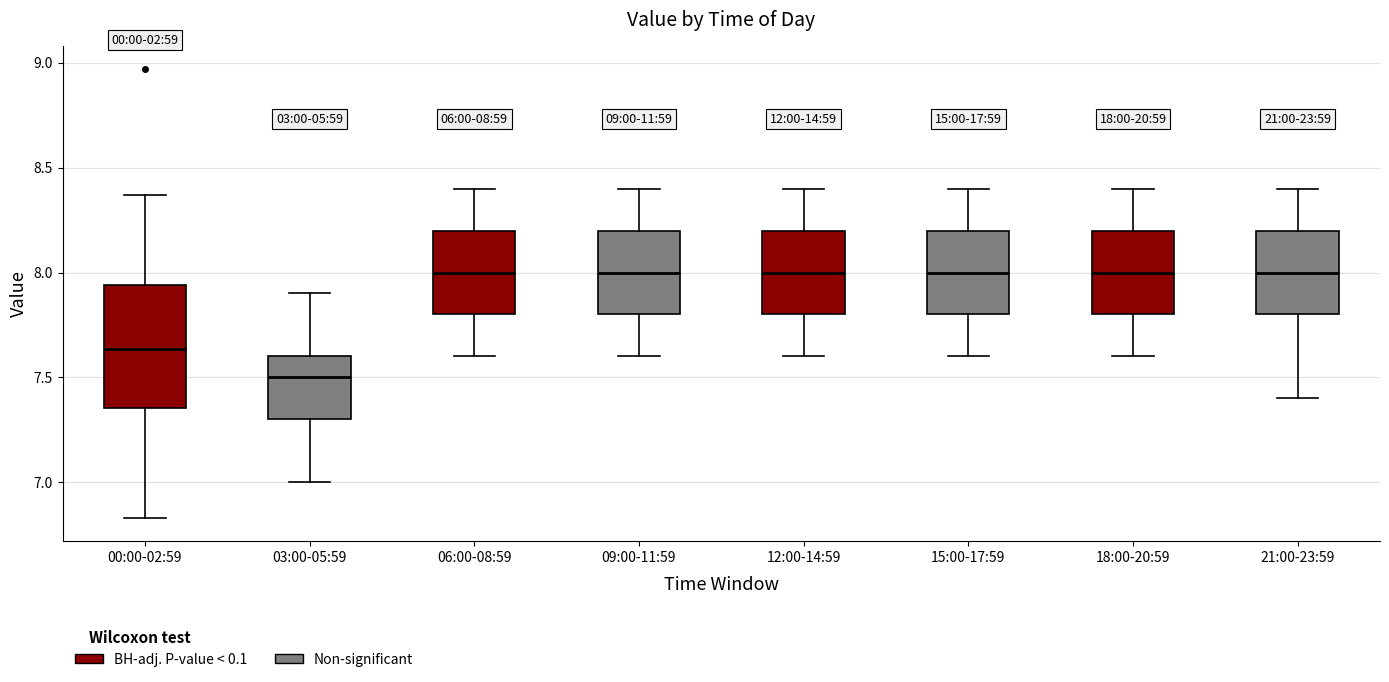

Which box has the lowest median line?

03:00-05:59